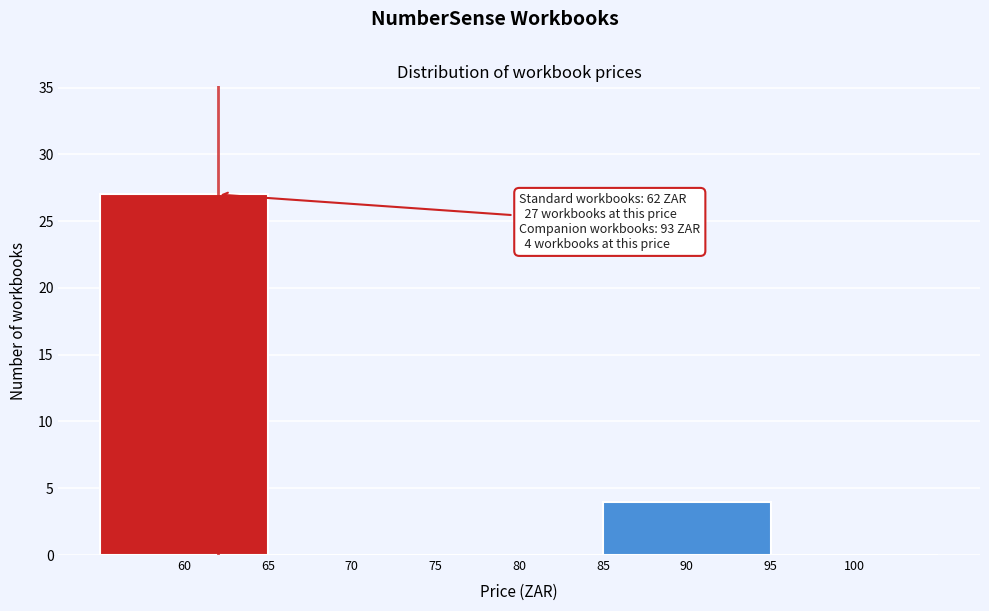

Which range on the x-axis has the tallest bar?

55 to 65